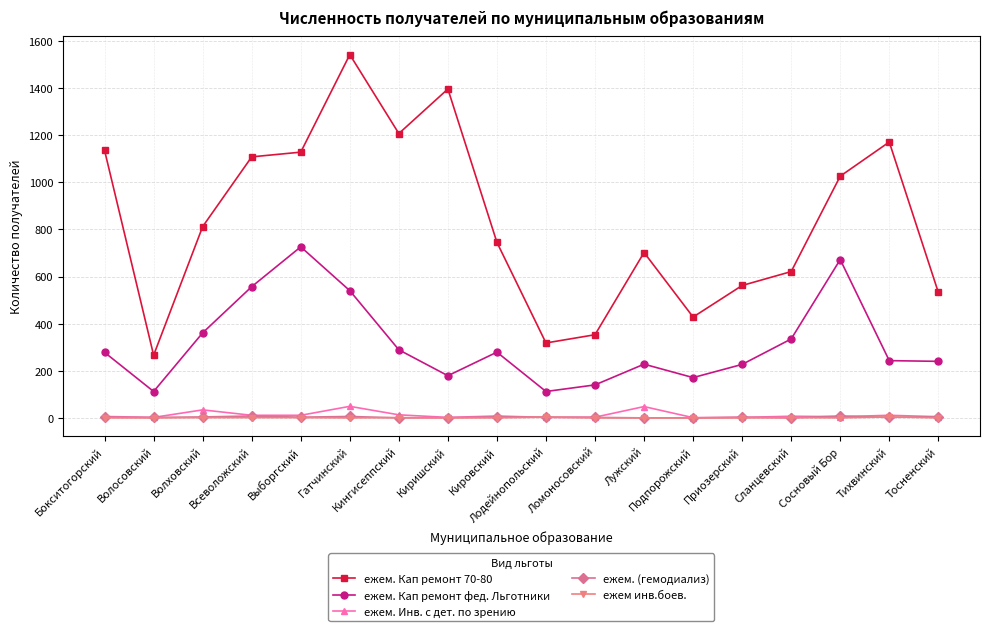

Which series has the largest total across all categories?

ежем. Кап ремонт 70-80